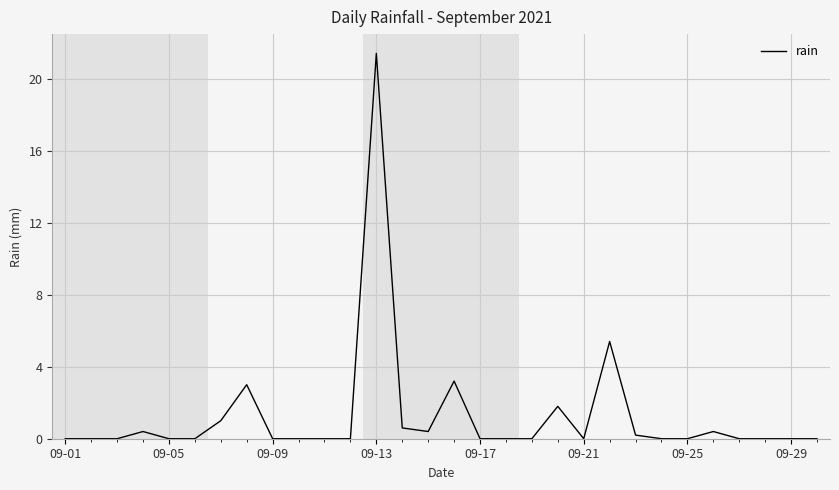

What is the greatest value displayed?

21.4